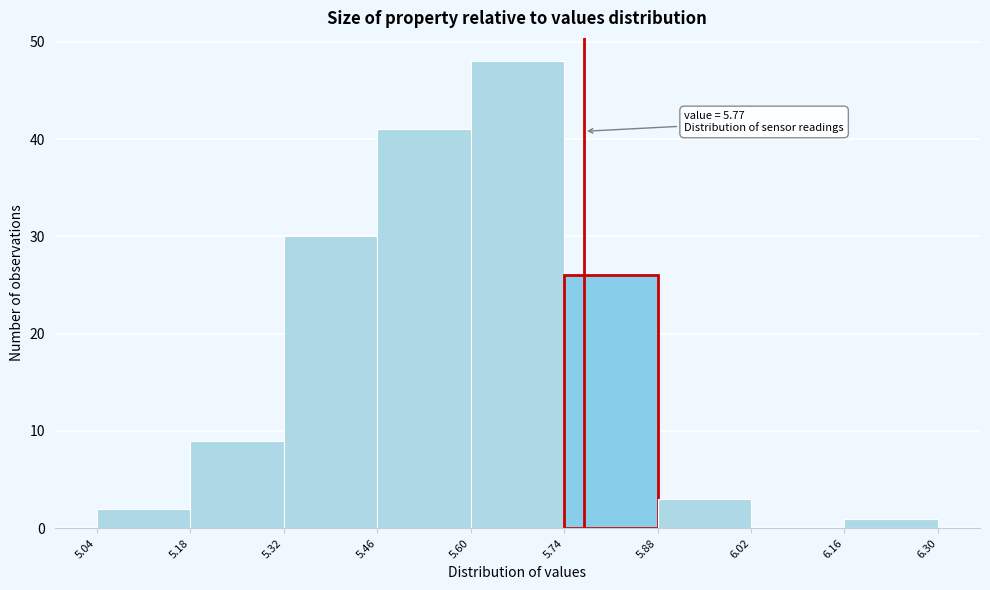

Over which range of the x-axis is the bar tallest?

5.60 to 5.74